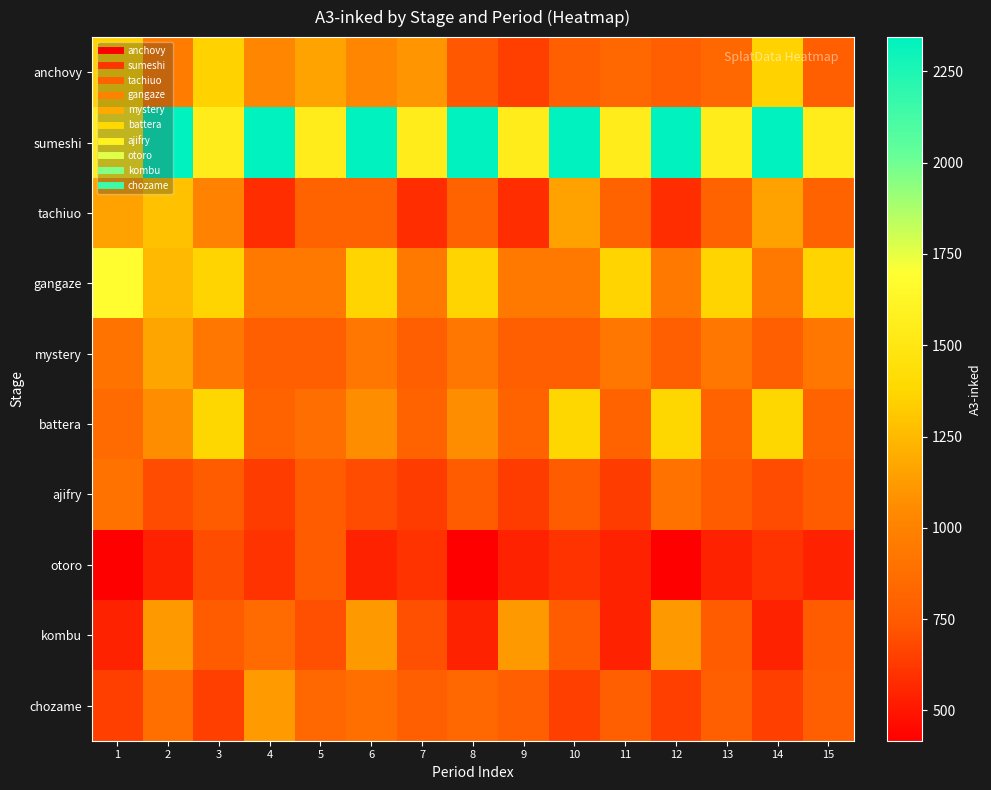

Rank the series at 8 from highest to lowest value.

sumeshi, gangaze, battera, mystery, chozame, tachiuo, ajifry, anchovy, kombu, otoro